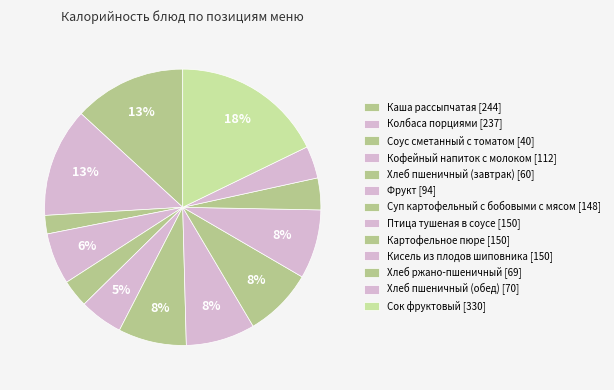

Which has a higher value, Сок фруктовый or Картофельное пюре?

Сок фруктовый